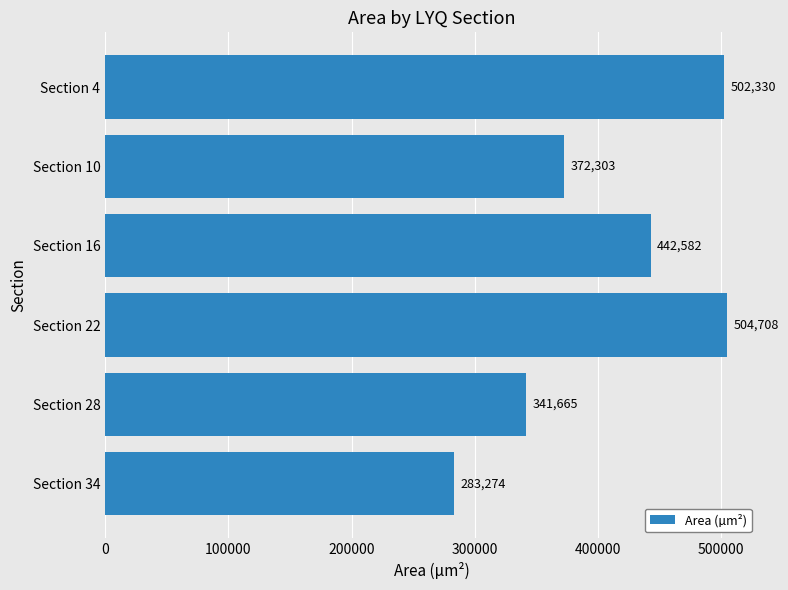

What is the difference between the values at Section 28 and Section 16?

100917